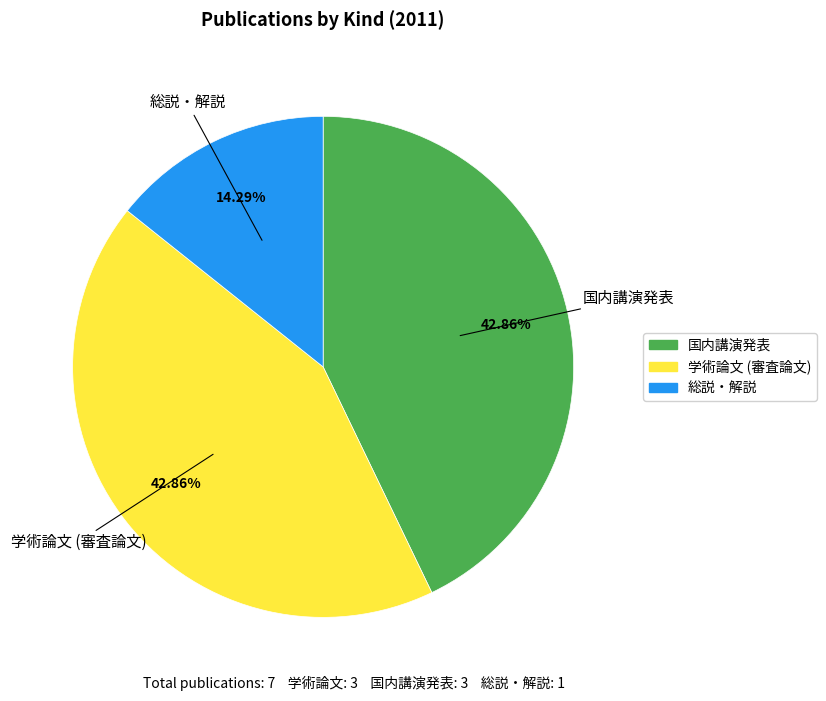

What is the ratio of the value at 総説・解説 to the value at 学術論文 (審査論文)?

0.3